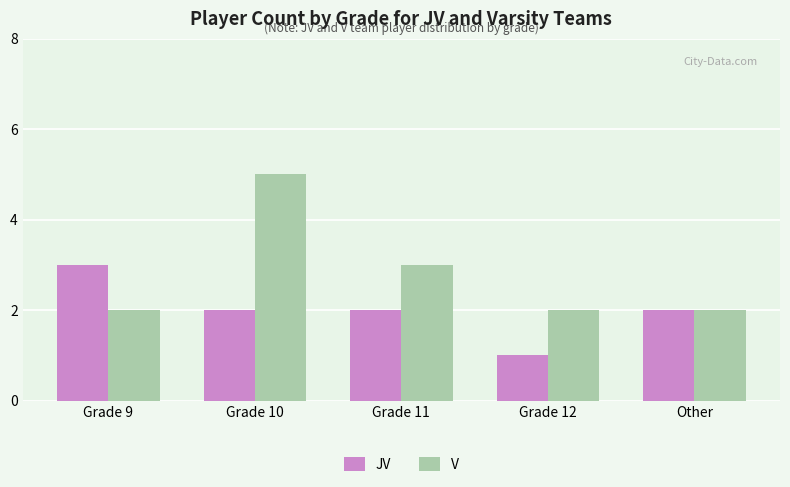

What is the average value of the JV series?

2